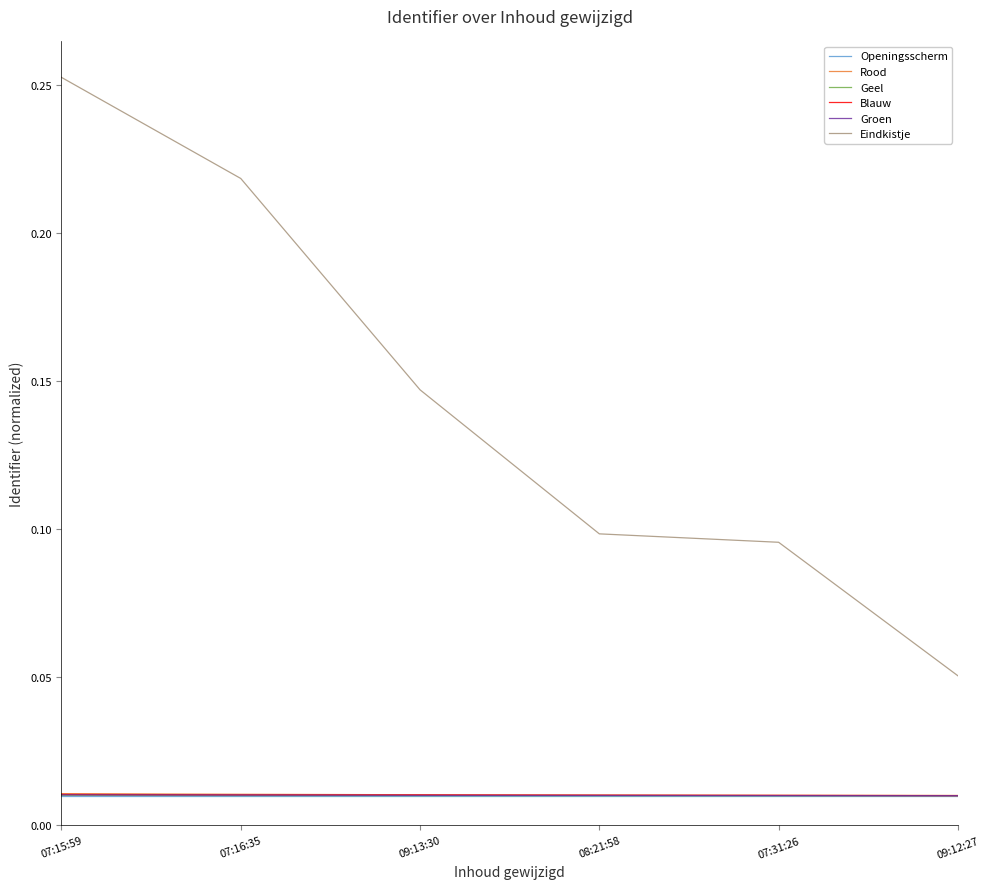

Which series changed the most between 07:16:35 and 09:12:27?

Eindkistje